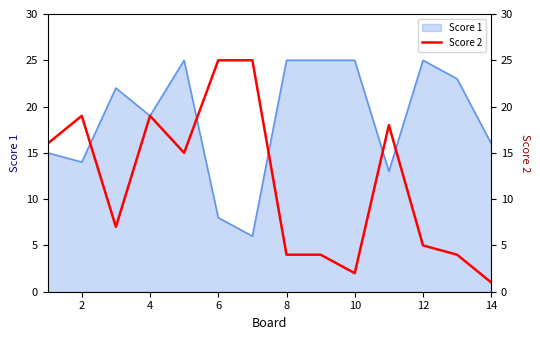

How many lines are shown in the chart?

1